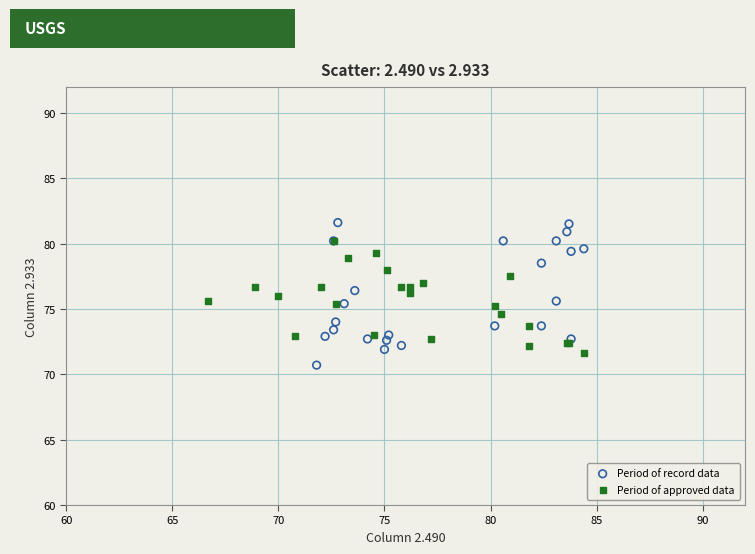

Which series contains the lowest Y value?

Period of record data